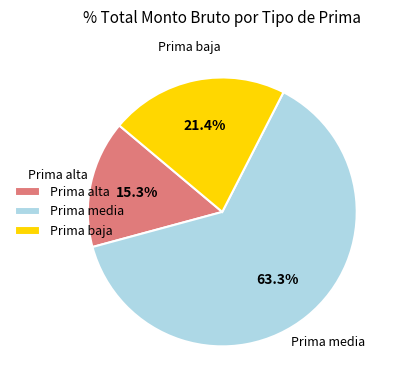

Rank the categories by value from highest to lowest.

Prima media, Prima baja, Prima alta